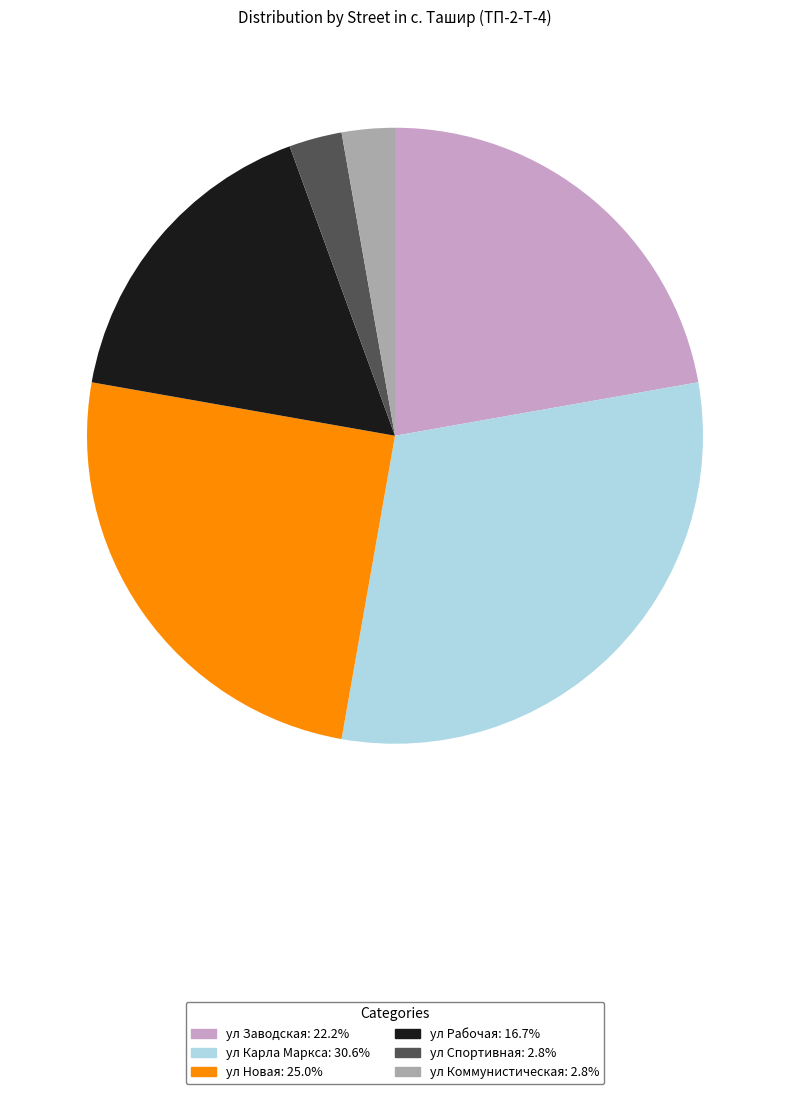

Is there any slice that represents more than half of the pie?

No